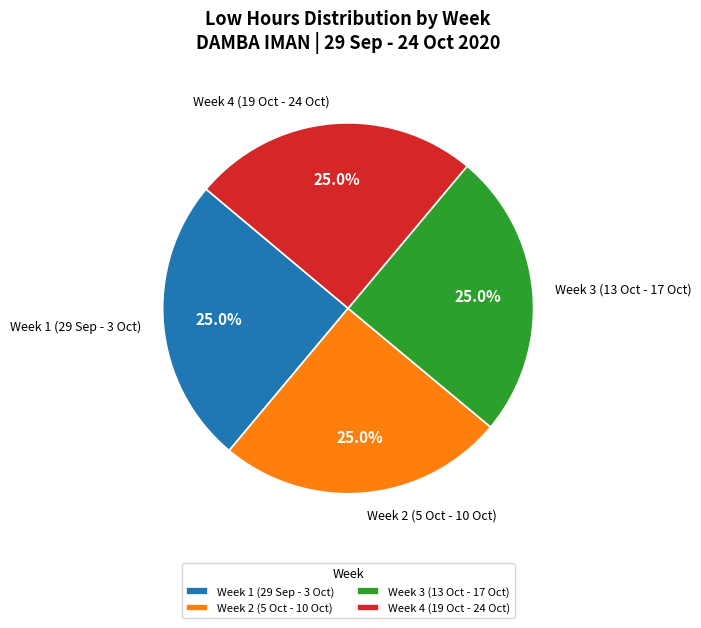

Approximately how many times larger is the value at Week 3 (13 Oct - 17 Oct) compared to Week 4 (19 Oct - 24 Oct)?

1.0